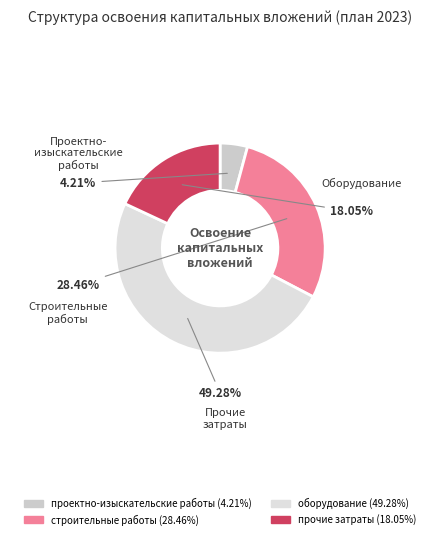

What is the smallest slice in the pie chart?

проектно-изыскательские работы